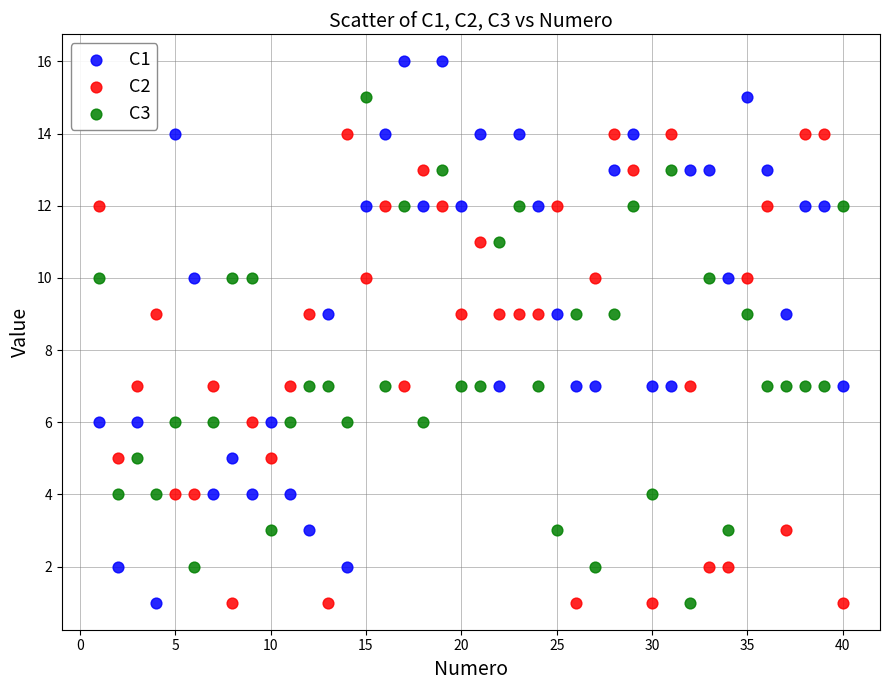

Across all data points, what is the range of X values (max minus min)?

39